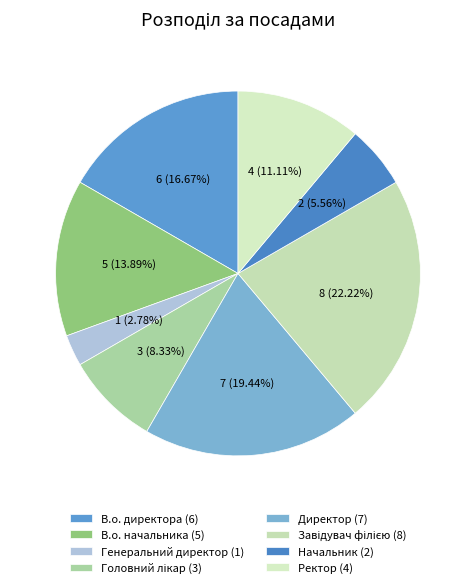

Count the number of slices in the pie.

8